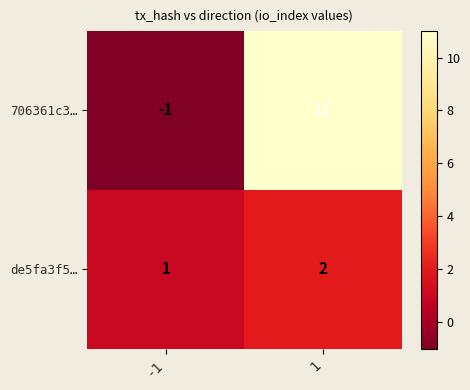

What is the difference between the maximum and minimum values in the 706361c3… series?

12